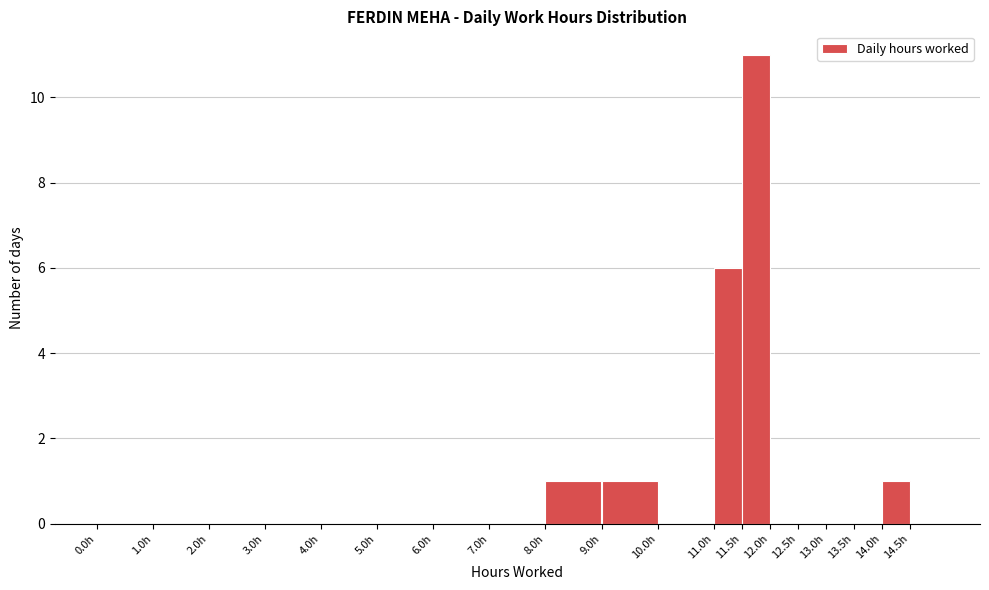

Reading left to right, transcribe this chart: for each bar, give the range it covers on the x-axis and its height. The values are not printed on the chart, so give them approximately, as read against the axis.

0.0 to 1.0: 0
1.0 to 2.0: 0
2.0 to 3.0: 0
3.0 to 4.0: 0
4.0 to 5.0: 0
5.0 to 6.0: 0
6.0 to 7.0: 0
7.0 to 8.0: 0
8.0 to 9.0: 1
9.0 to 10.0: 1
10.0 to 11.0: 0
11.0 to 11.5: 6
11.5 to 12.0: 11
12.0 to 12.5: 0
12.5 to 13.0: 0
13.0 to 13.5: 0
13.5 to 14.0: 0
14.0 to 14.5: 1
14.5 to 15.0: 0